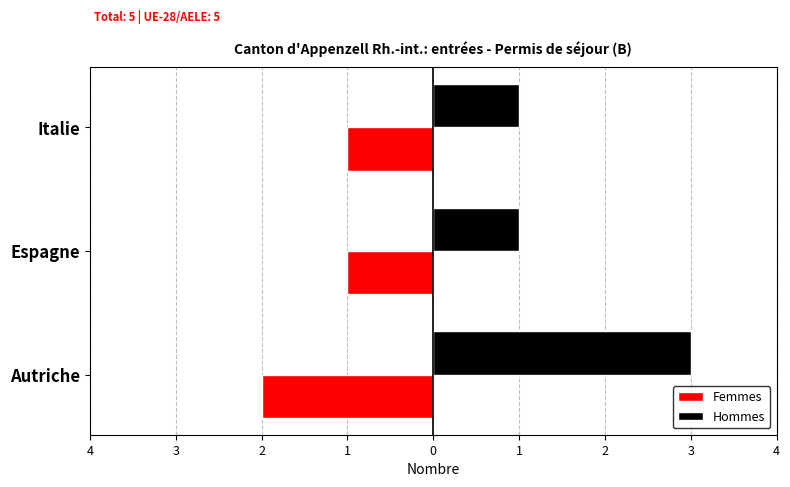

What are all the series names shown in the legend?

Femmes, Hommes